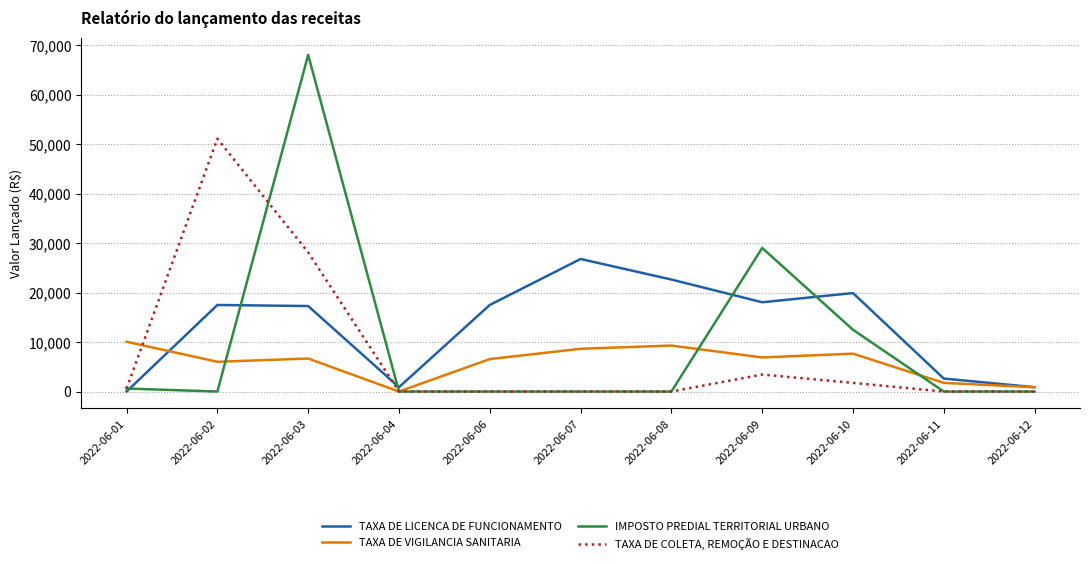

What is the sum of all TAXA DE VIGILANCIA SANITARIA values?

64434.4